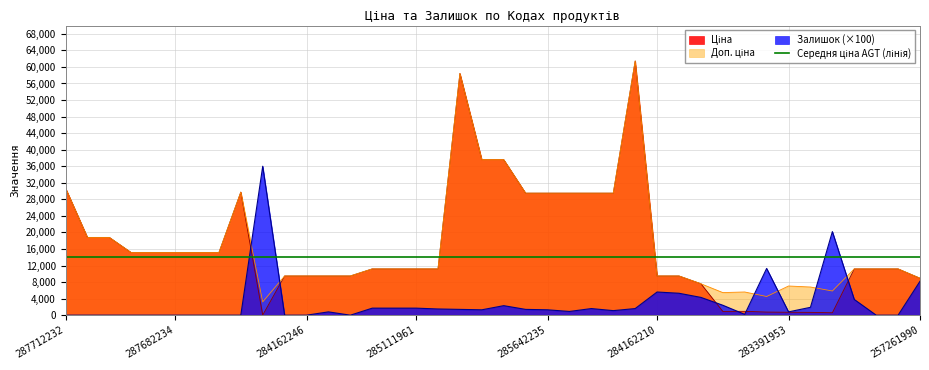

True or false: Залишок has a value of 24073.3 at 284162246.

False